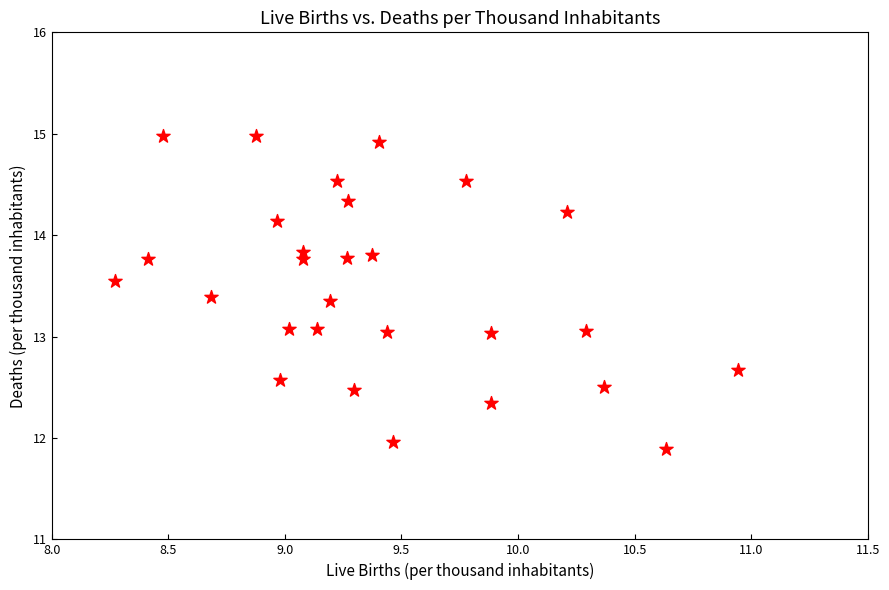

What is the range of X values (max minus min)?

2.7